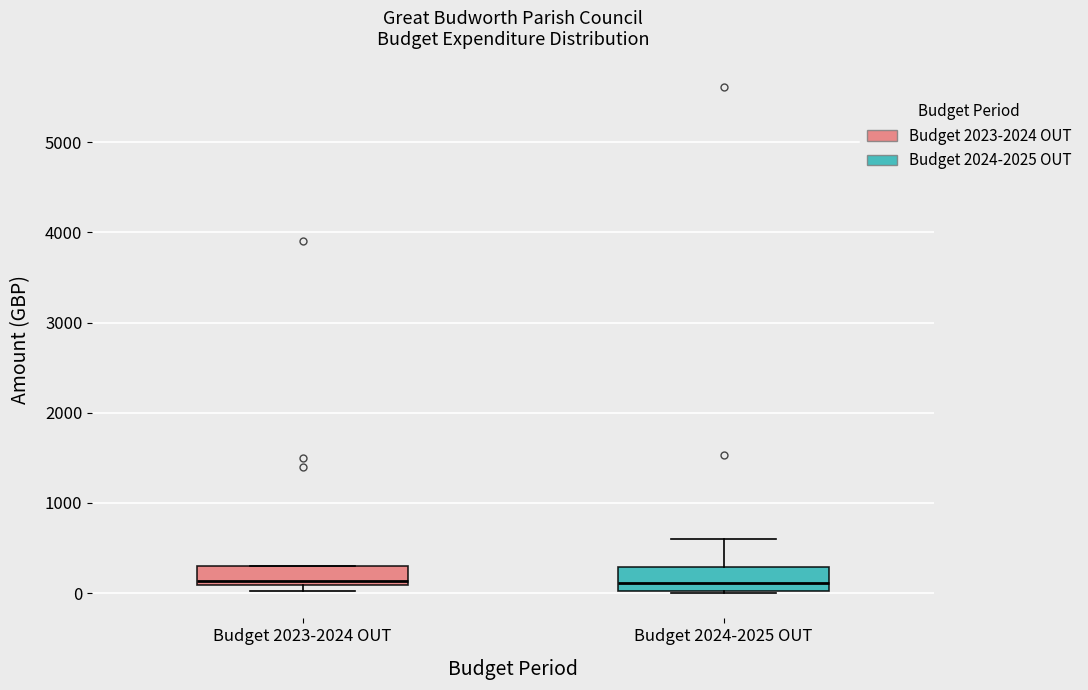

Where is the lower edge of the box for Budget 2023-2024 OUT on the y-axis? The values are not printed on the chart, so give them approximately, as read against the axis.

100